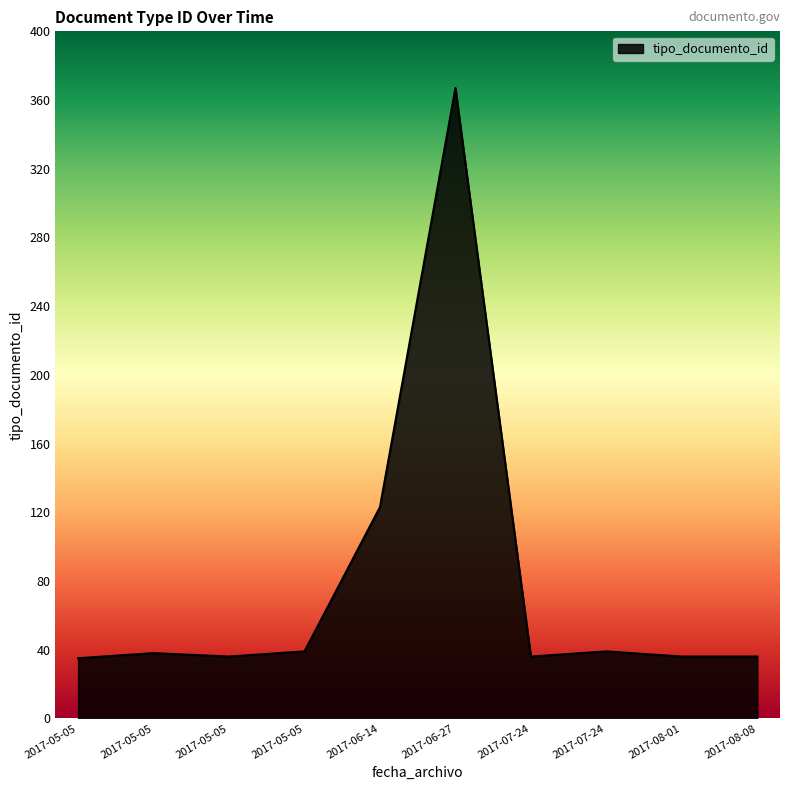

Is this an area chart (filled region under the line)?

Yes